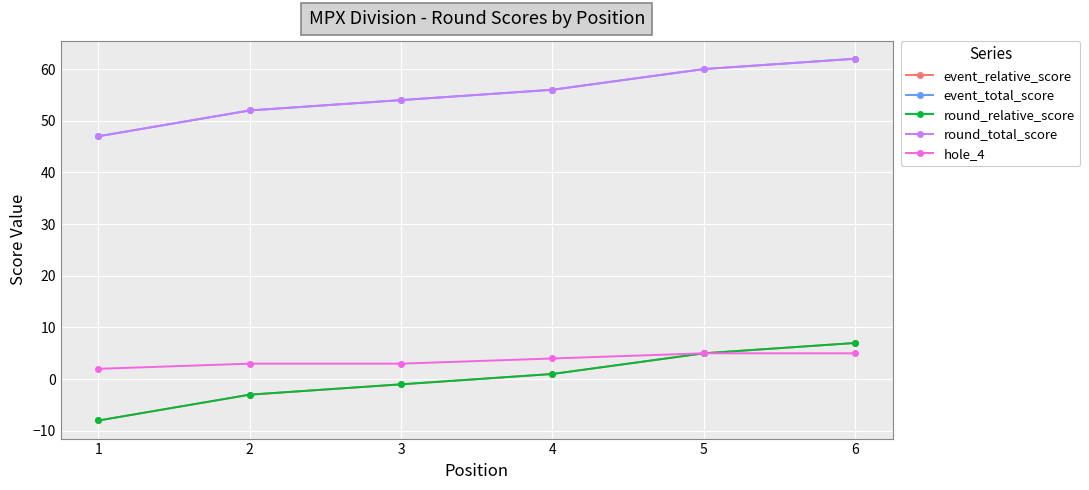

What is the total value across all series at 5?

135